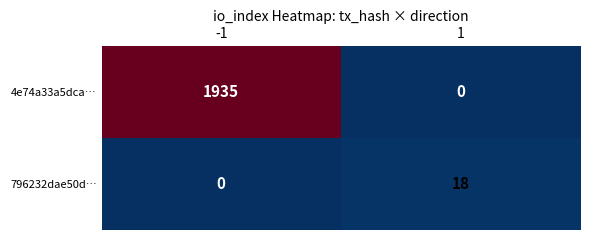

Read the 4e74a33a5dca… value at -1, to the nearest 100.

1900